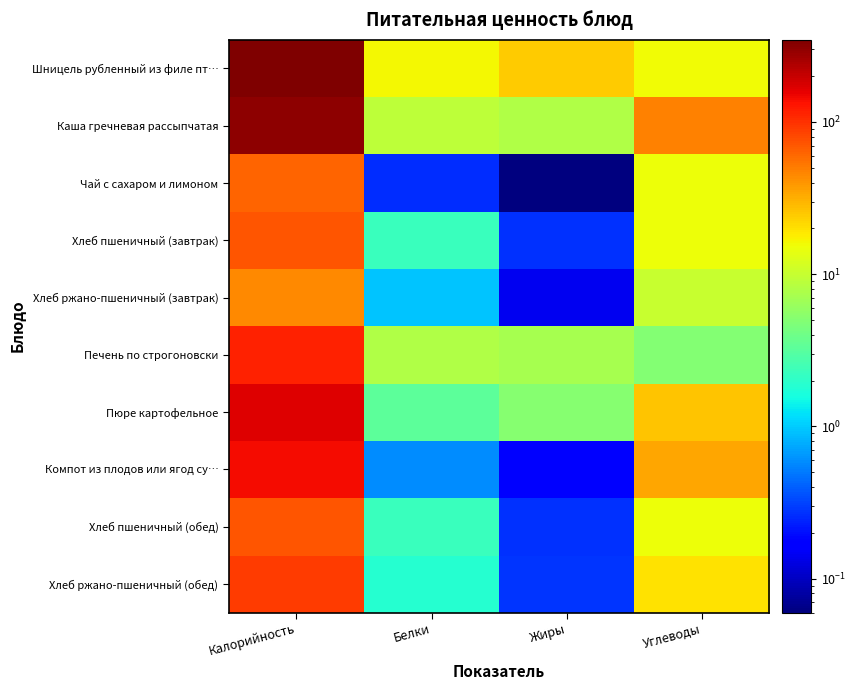

At which category does the chart reach its minimum across all series?

Жиры